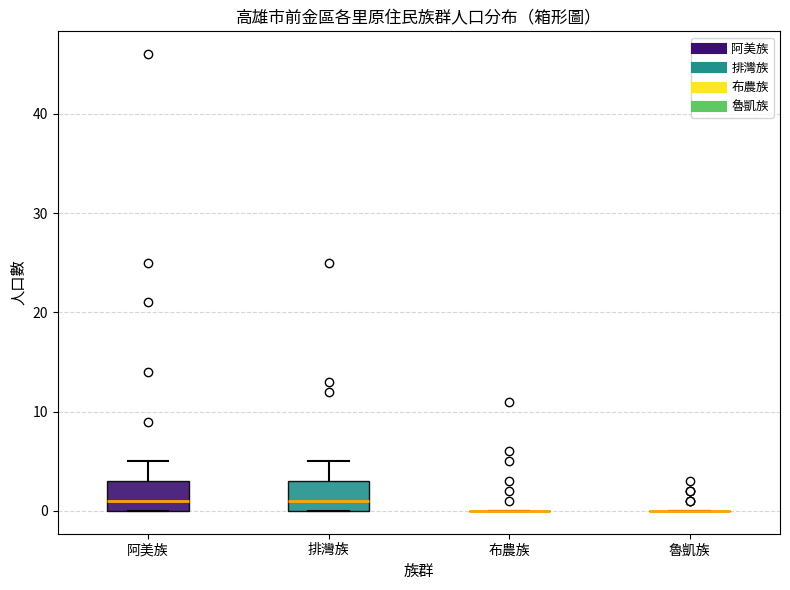

Where does the upper whisker of the box for 阿美族 end on the y-axis? The values are not printed on the chart, so give them approximately, as read against the axis.

5